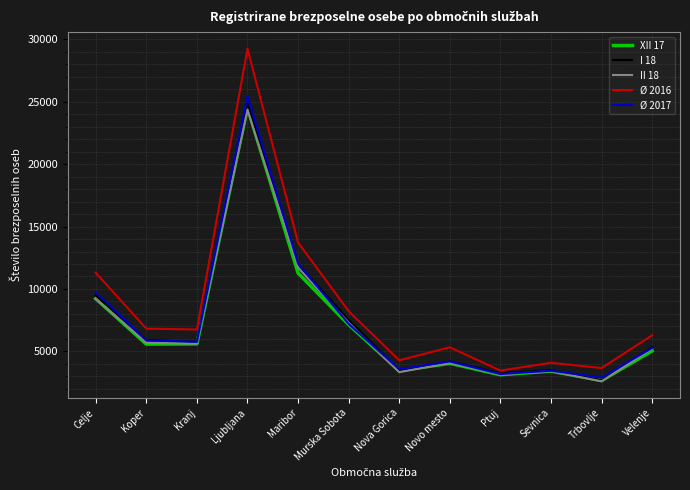

What is the maximum value for Ø 2017?

25460.0